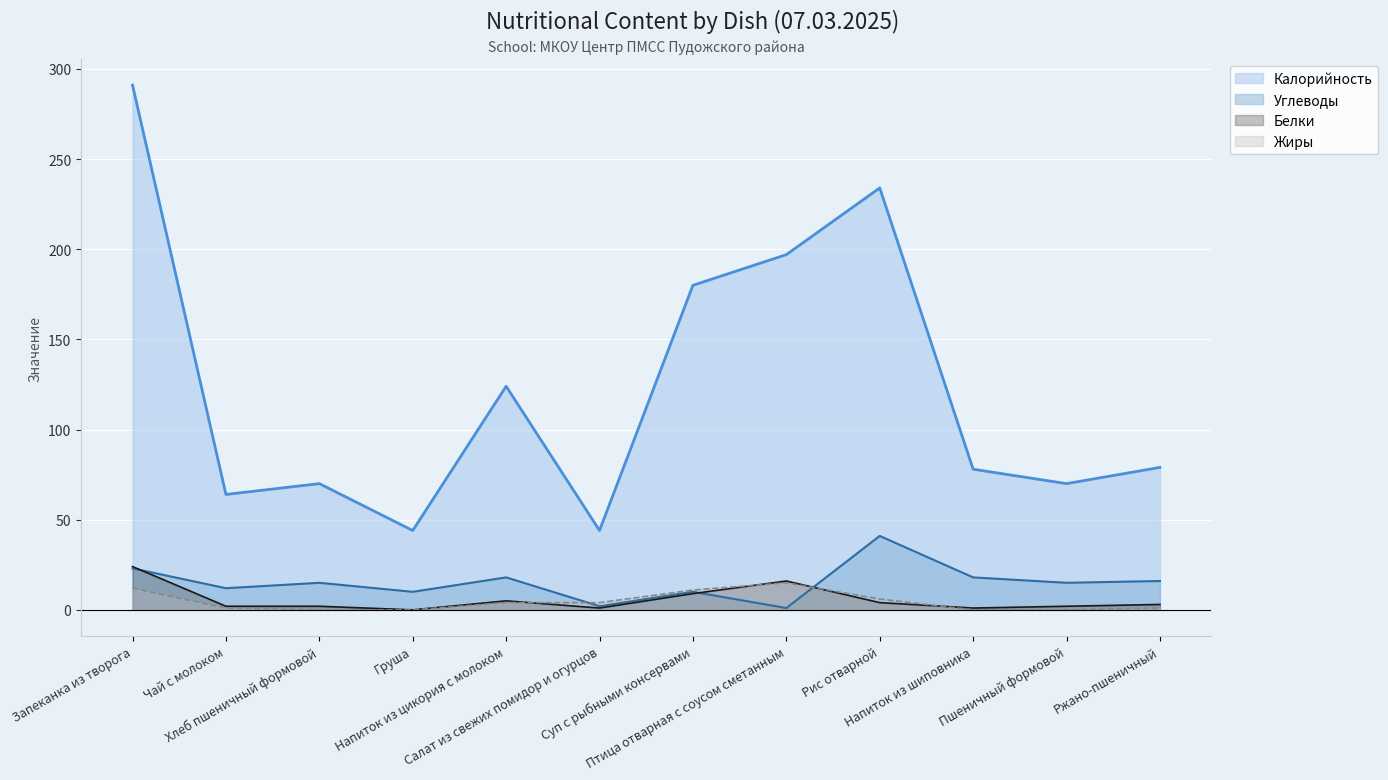

After their last crossing, which series has the higher values: Углеводы or Белки?

Углеводы